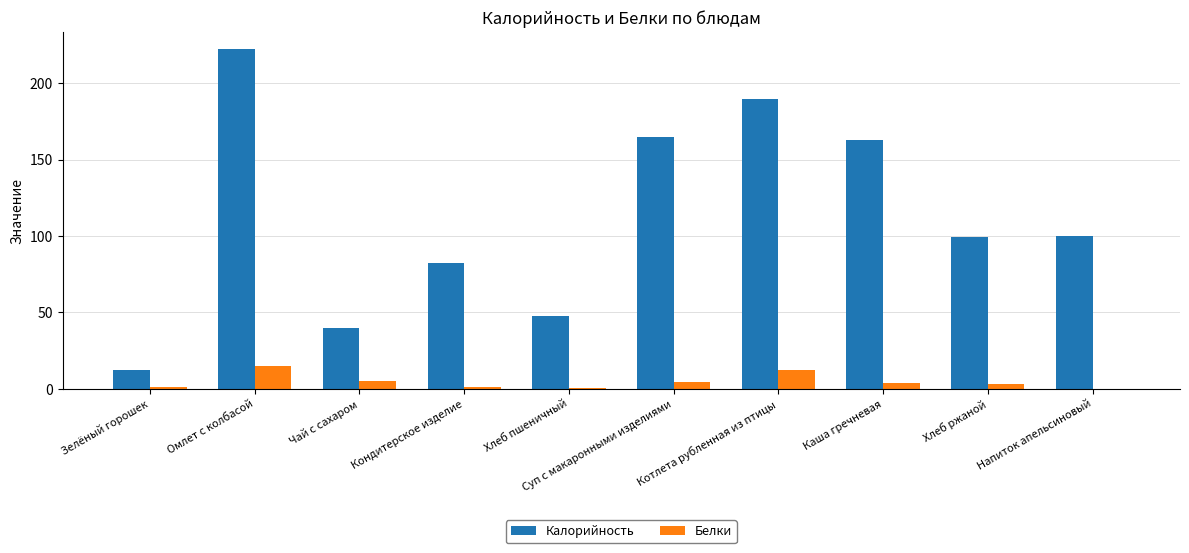

Between Зелёный горошек and Чай с сахаром, which series saw the biggest shift?

Калорийность